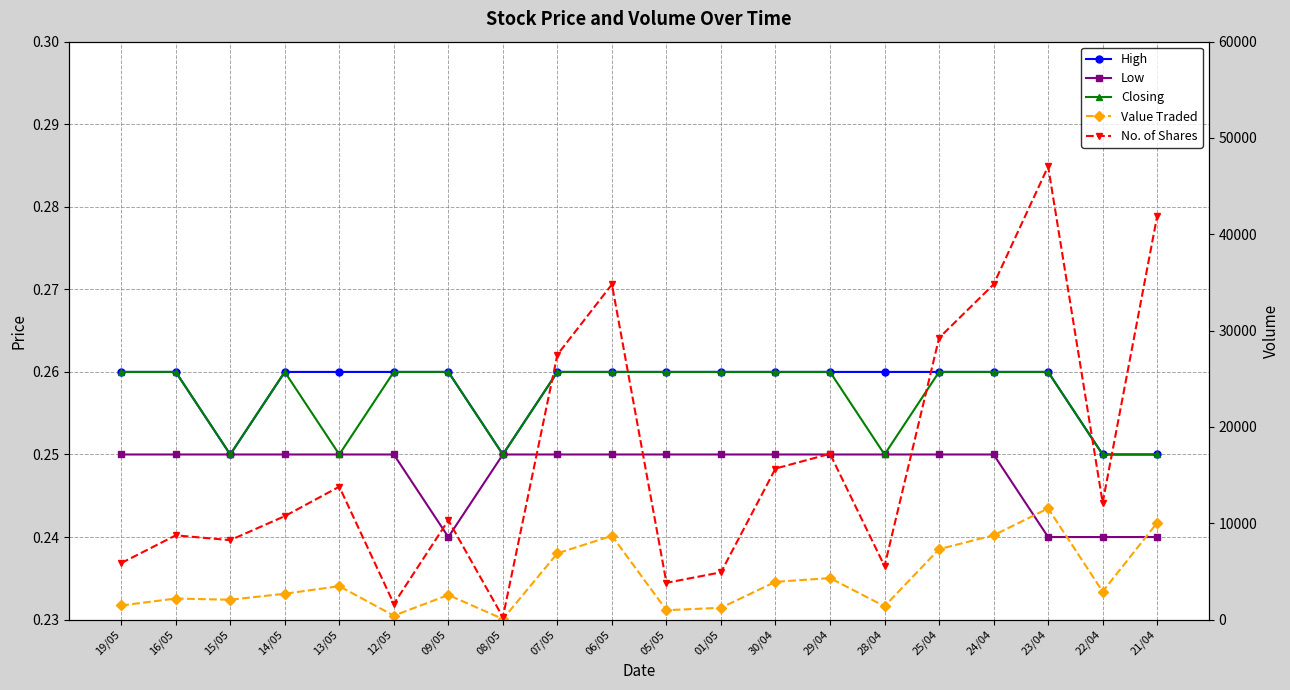

True or false: Closing and Low cross at least once.

False